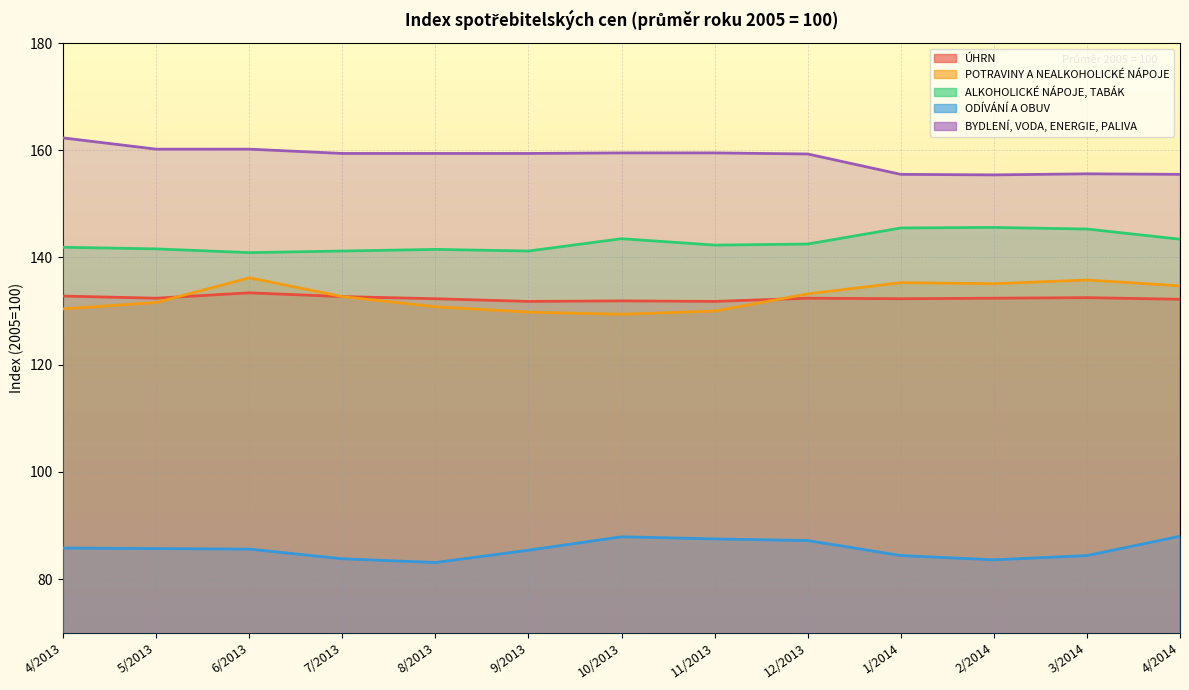

At which label does POTRAVINY A NEALKOHOLICKÉ NÁPOJE reach its minimum?

10/2013